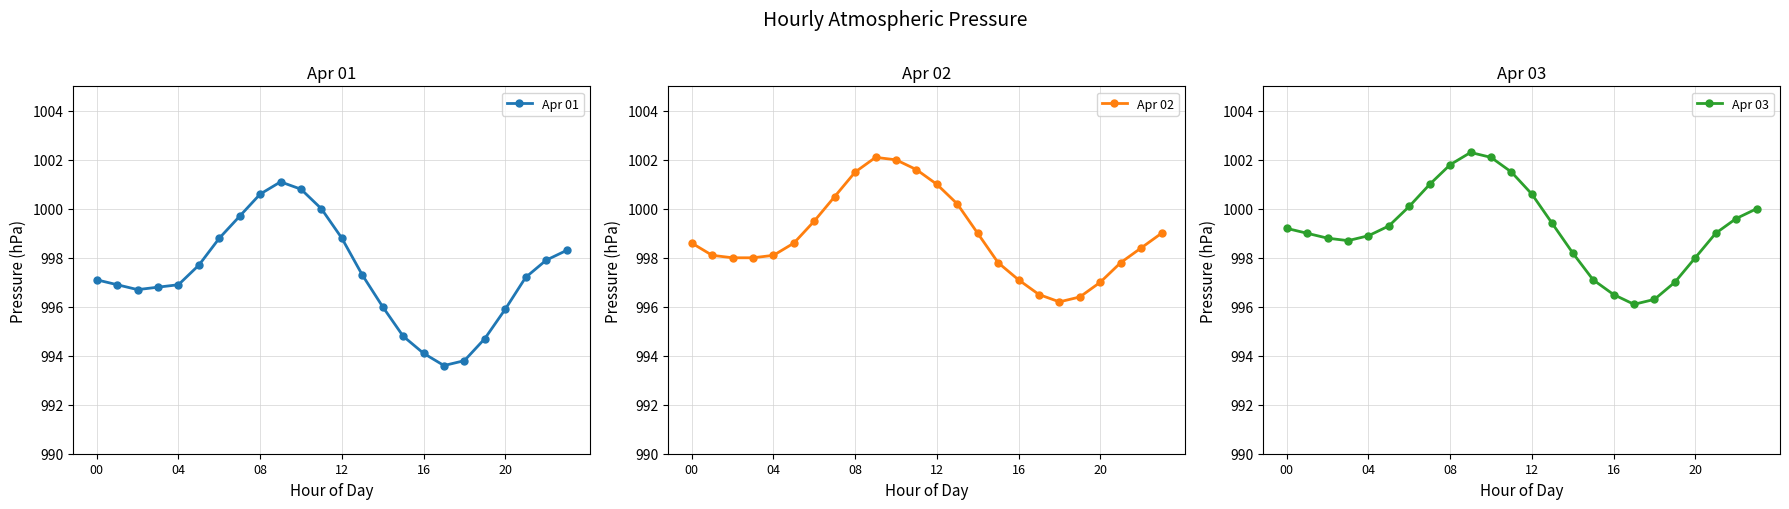

Reading left to right, what are all the values shown in this chart?

Apr 01: 997.1	996.9	996.7	996.8	996.9	997.7	998.8	999.7	1000.6	1001.1	1000.8	1000.0	998.8	997.3	996.0	994.8	994.1	993.6	993.8	994.7	995.9	997.2	997.9	998.3
Apr 02: 998.6	998.1	998.0	998.0	998.1	998.6	999.5	1000.5	1001.5	1002.1	1002.0	1001.6	1001.0	1000.2	999.0	997.8	997.1	996.5	996.2	996.4	997.0	997.8	998.4	999.0
Apr 03: 999.2	999.0	998.8	998.7	998.9	999.3	1000.1	1001.0	1001.8	1002.3	1002.1	1001.5	1000.6	999.4	998.2	997.1	996.5	996.1	996.3	997.0	998.0	999.0	999.6	1000.0